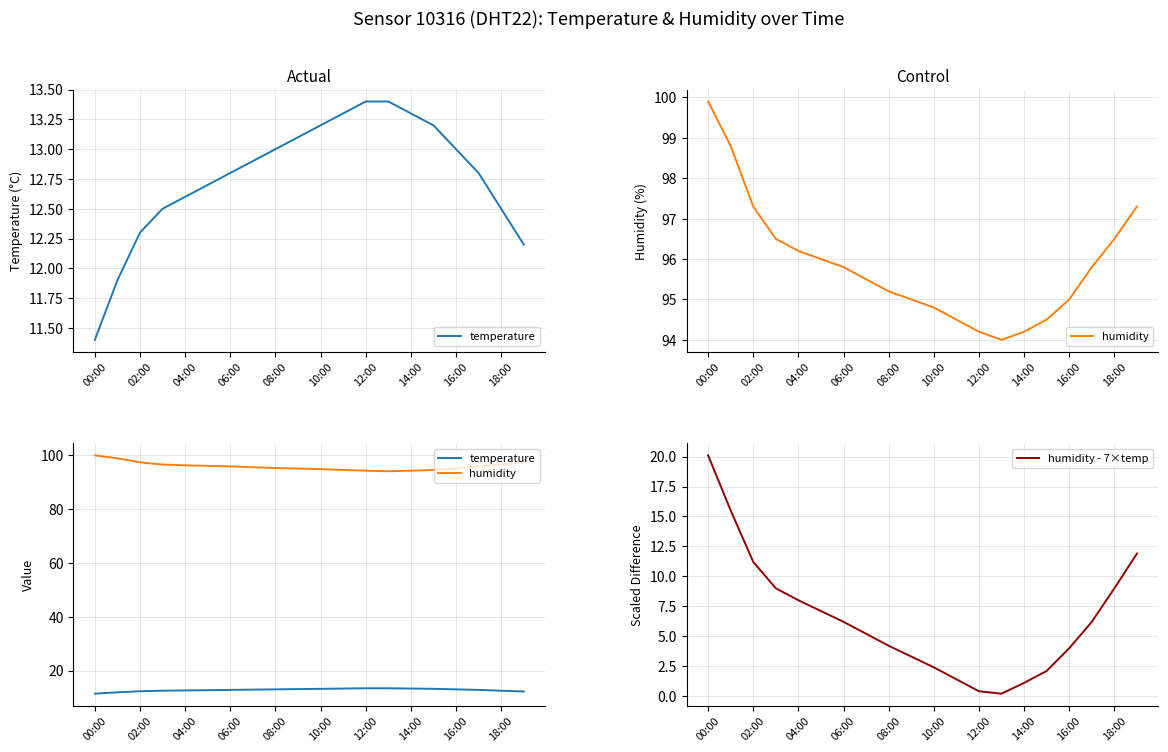

Which series has the largest range (max minus min)?

humidity - 7×temp